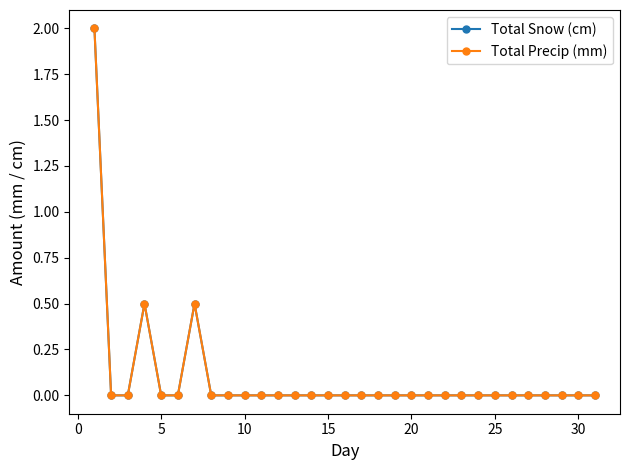

Does the chart have visible grid lines?

No